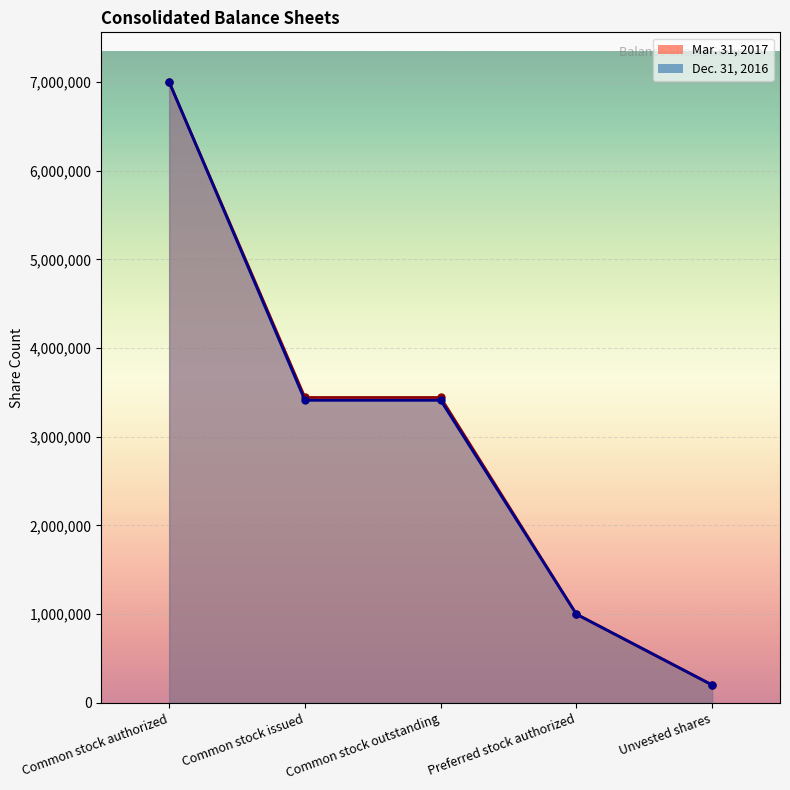

The Dec. 31, 2016 series shows 2319805 at Common stock authorized. True or false?

False